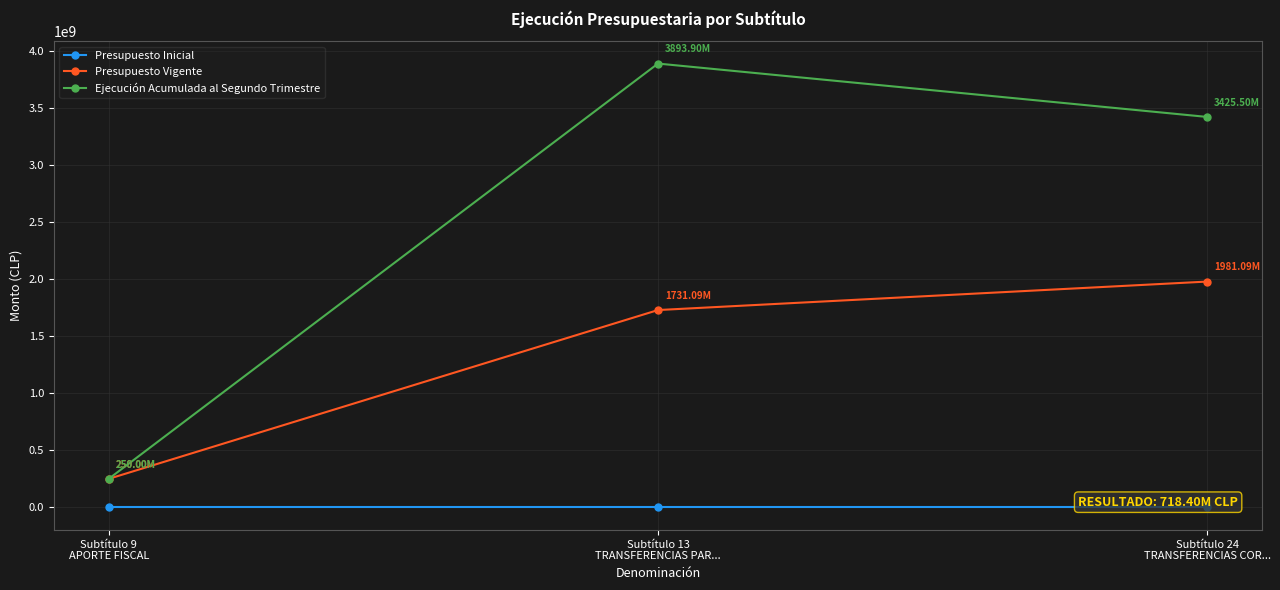

What is the difference between the maximum and minimum values in the Presupuesto Vigente series?

1731089569